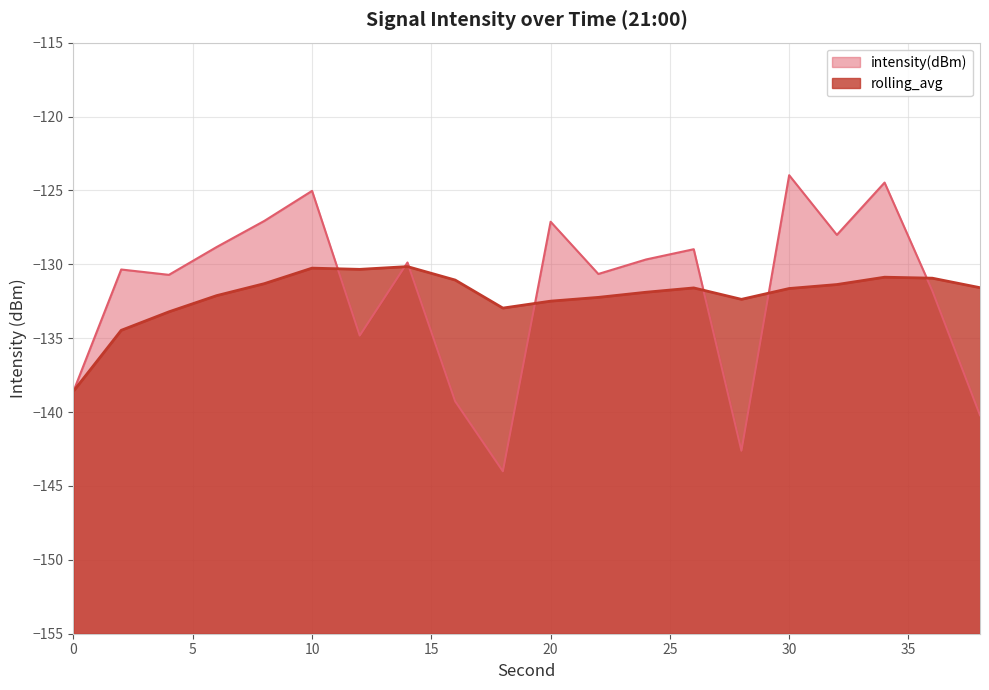

What is the difference between the maximum and minimum values in the rolling_avg series?

8.4